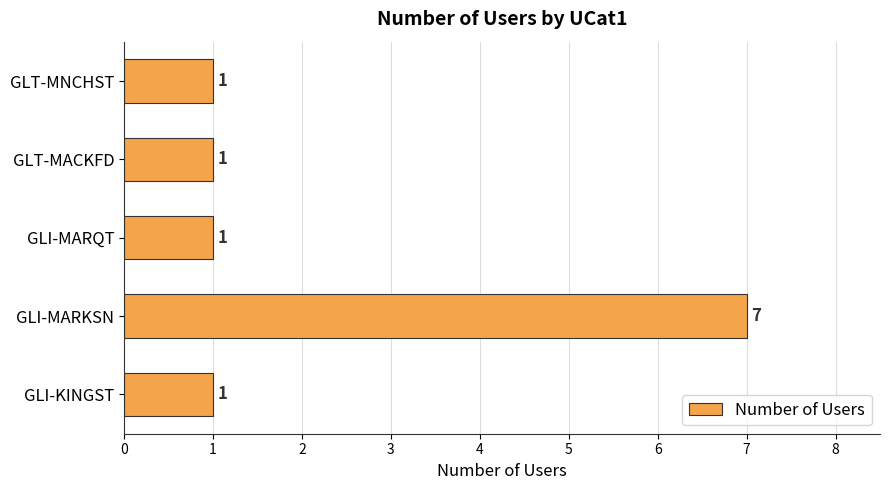

Reading top to bottom, what are all the values shown in this chart?

GLT-MNCHST=1	GLT-MACKFD=1	GLI-MARQT=1	GLI-MARKSN=7	GLI-KINGST=1